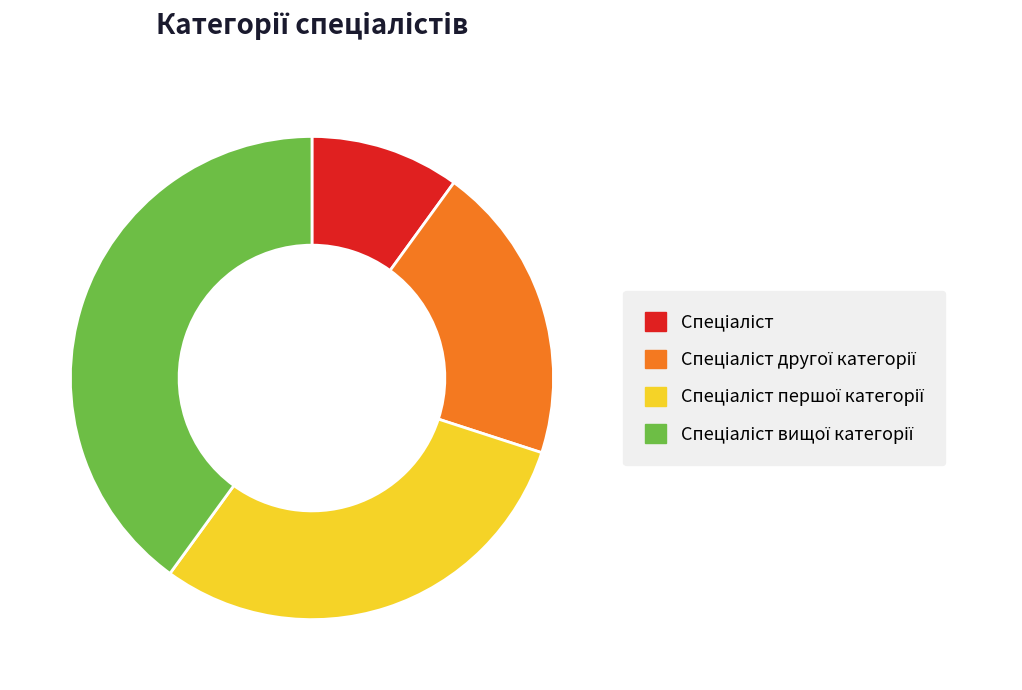

Does any single category account for the majority?

No